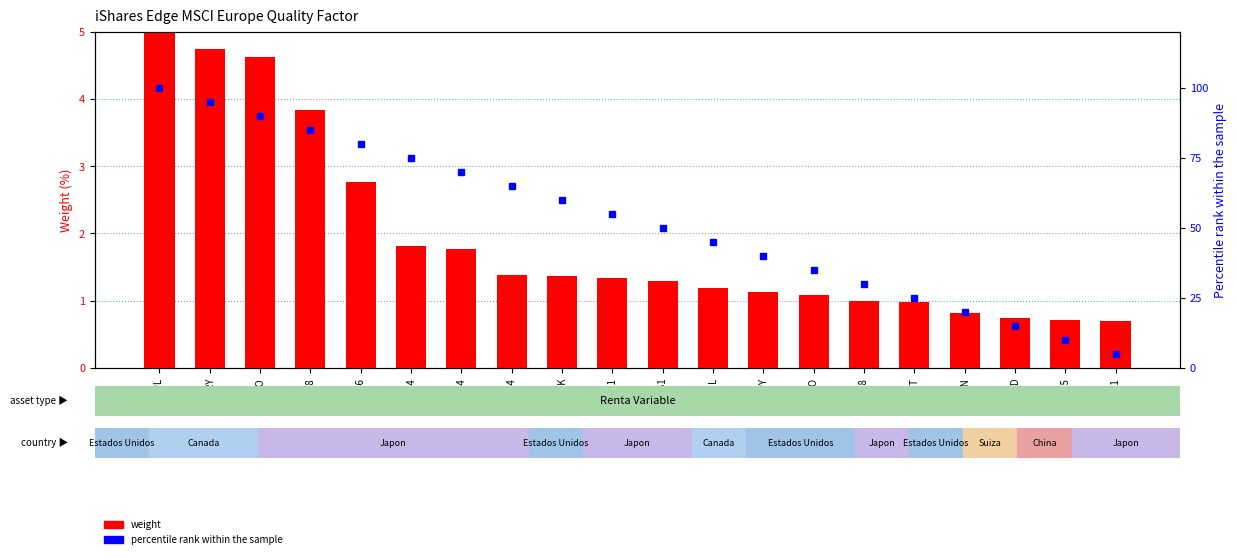

Which series has the widest spread of values?

percentile rank within the sample